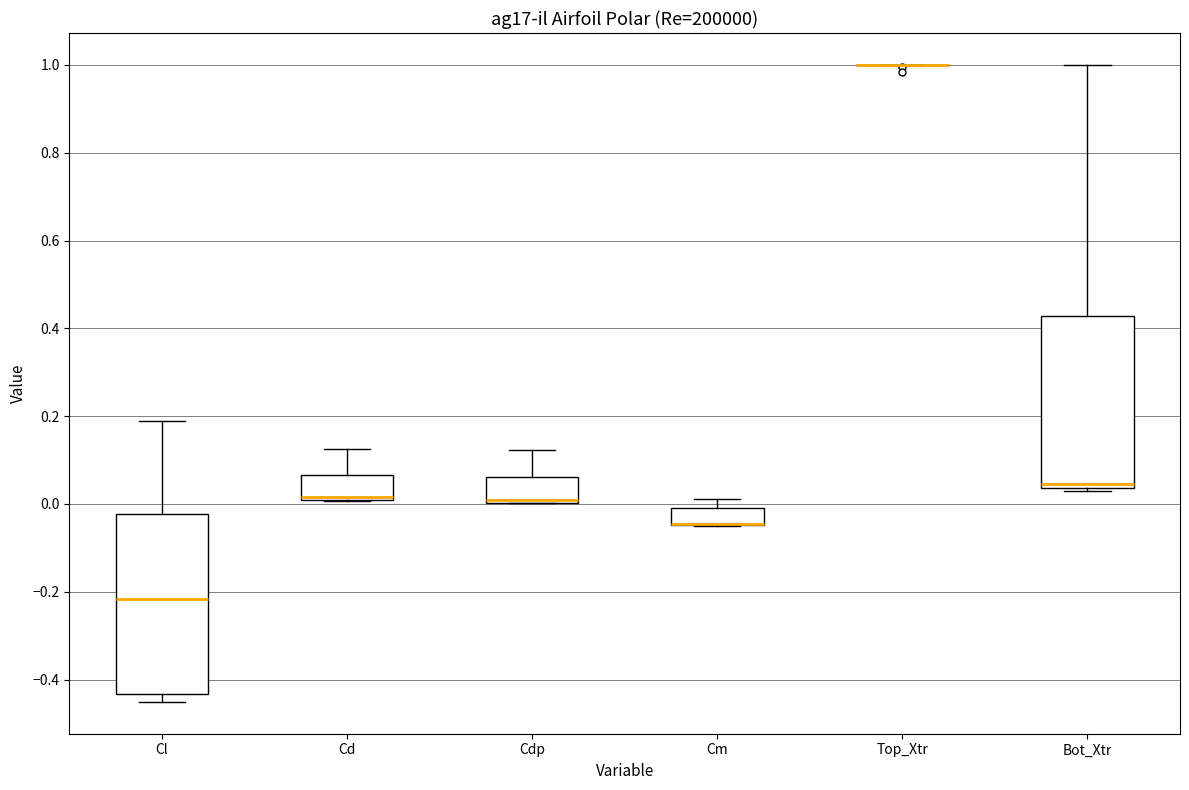

Reading left to right, transcribe this box plot: for each box, give where its median line is, the range the box spans, and where its two whiskers end, as read against the y-axis. The values are not printed on the chart, so give them approximately, as read against the axis.

Cl: median -0.22, box -0.44 to -0.02, whiskers -0.46 to 0.18
Cd: median 0.02, box 0.00 to 0.06, whiskers 0.00 to 0.12
Cdp: median 0.00 (drawn on the box's lower edge), box 0.00 to 0.06, whiskers 0.00 to 0.12
Cm: median -0.04 (drawn on the box's lower edge), box -0.04 to 0.00, whiskers -0.06 to 0.02
Top_Xtr: box collapsed to a line at 1.00, whiskers 1.00 to 1.00
Bot_Xtr: median 0.04 (just above the box's lower edge), box 0.04 to 0.42, whiskers 0.02 to 1.00